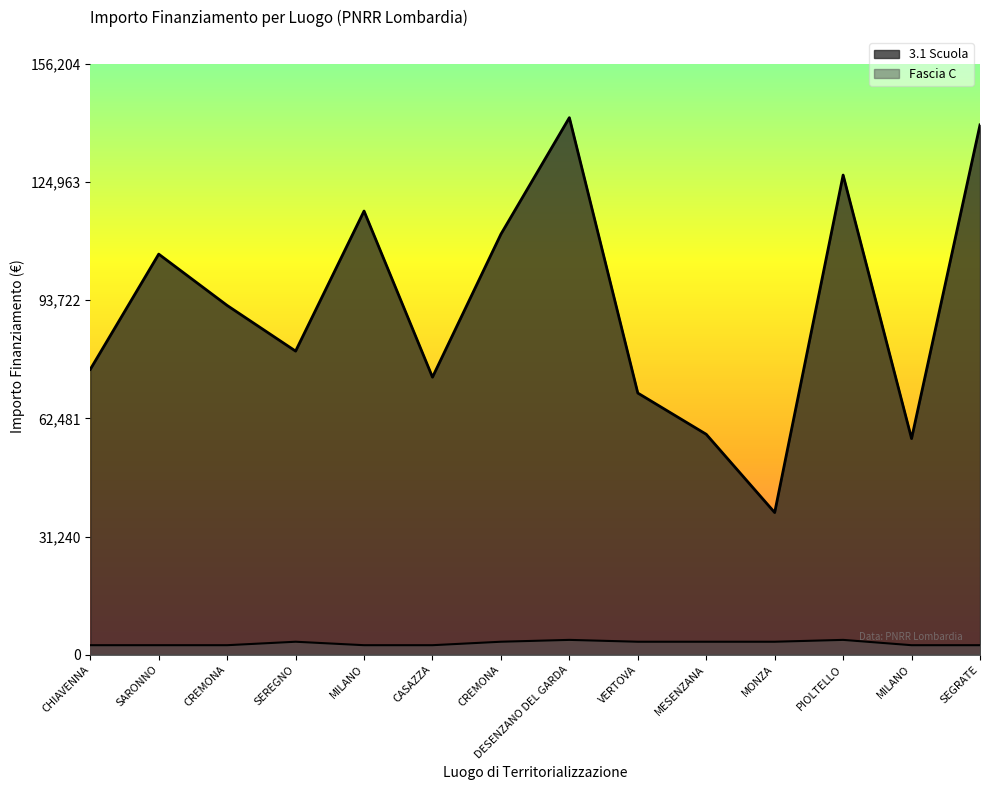

How many data points in Fascia C are less than 3413?

7